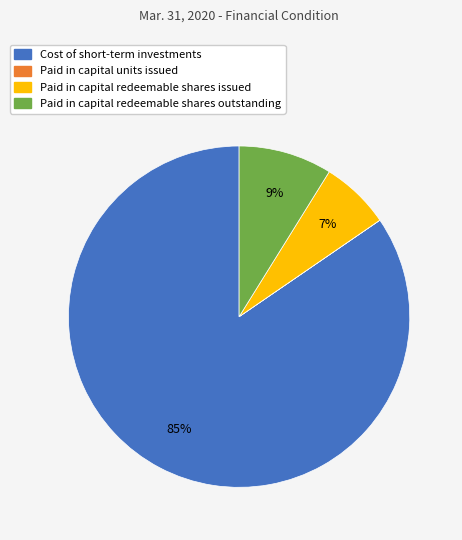

To the nearest percent, what percentage of the pie is Paid in capital redeemable shares issued?

7%